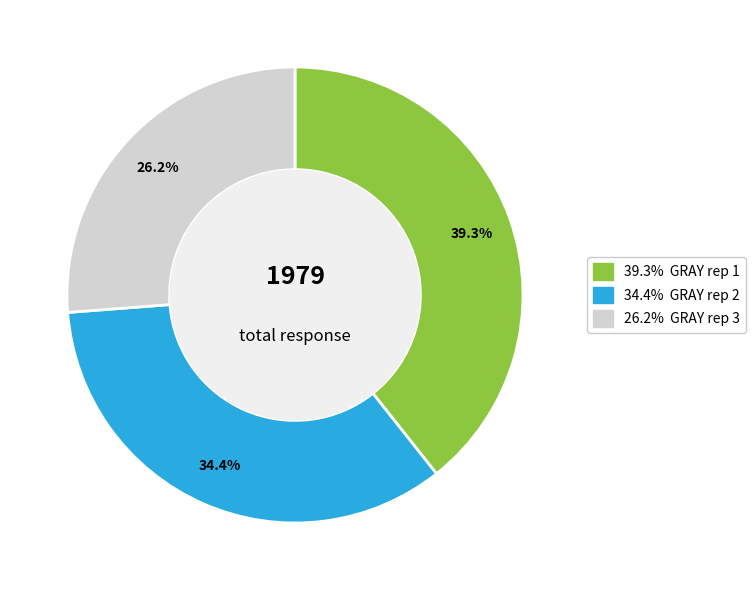

How many slices are in this pie chart?

3